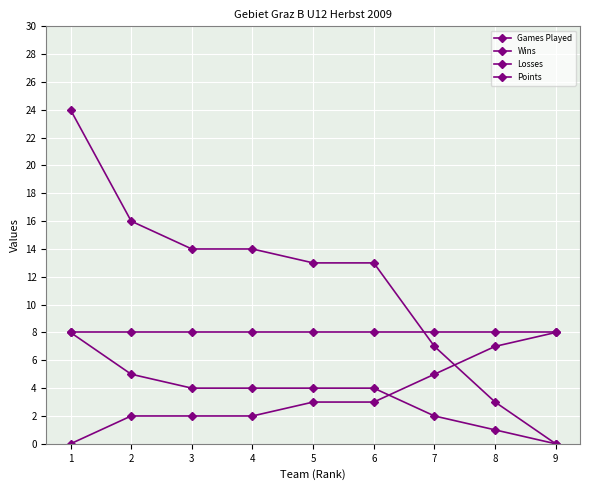

After their last crossing, which series has the higher values: Losses or Wins?

Losses